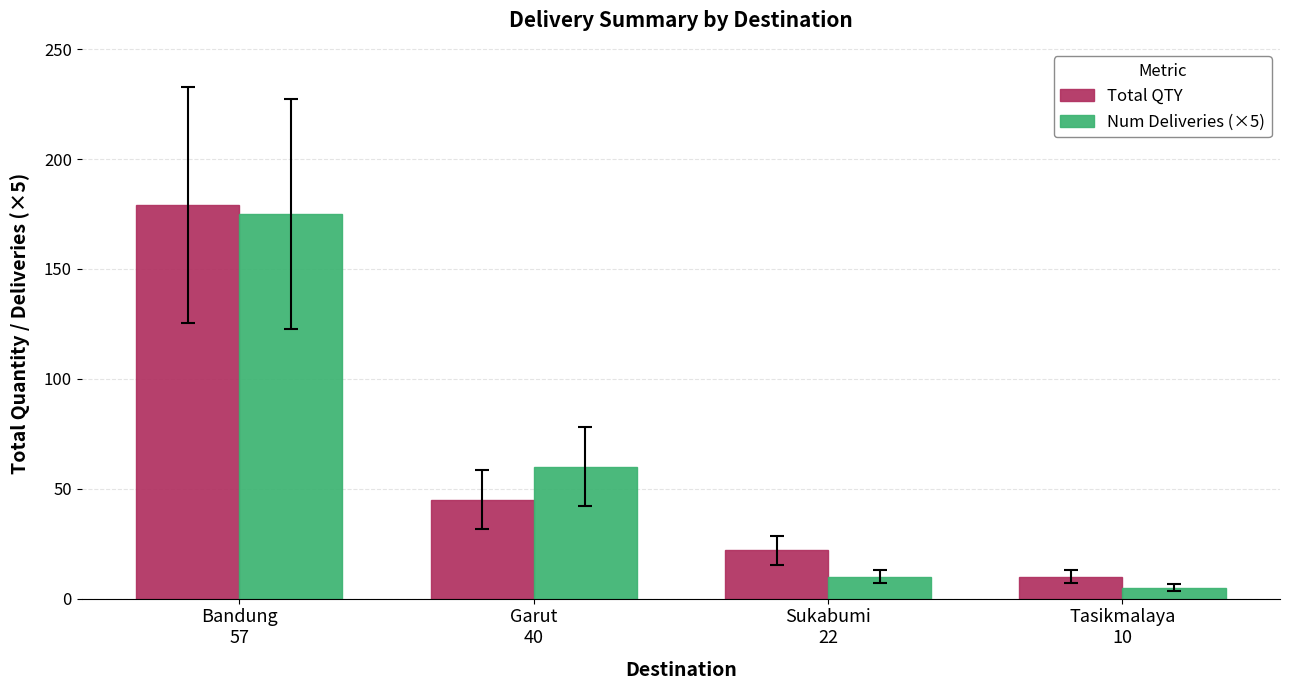

Rank the series by their maximum value, from lowest to highest.

Num Deliveries (×5), Total QTY